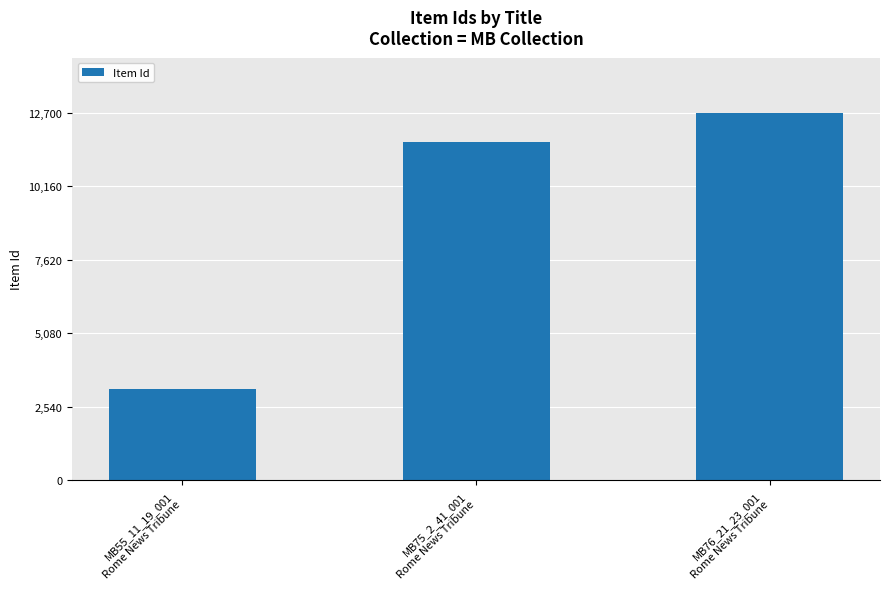

Where is the data nearest to the value 7920?

MB75_2_41_001
Rome News Tribune